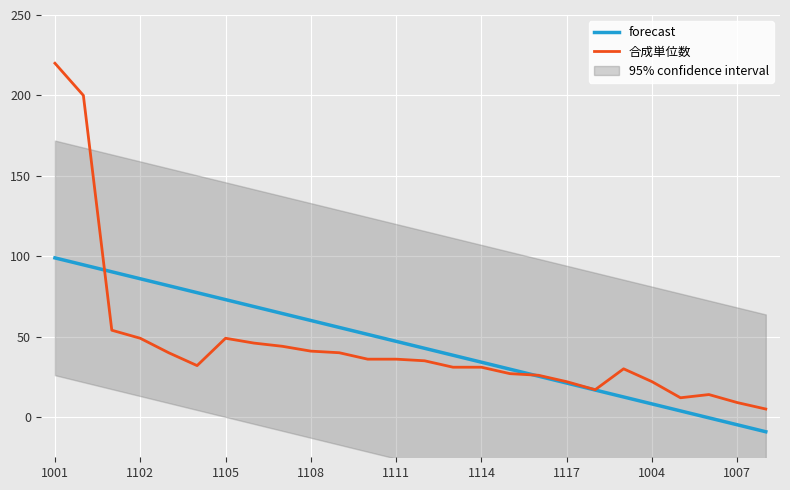

Is it true that 合成単位数 equals 49.0 at 1105?

True